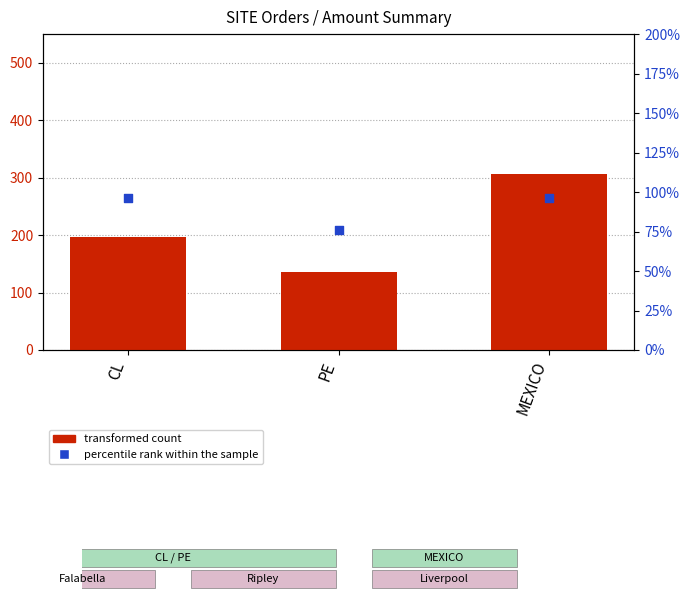

What are all the series names shown in the legend?

transformed count, percentile rank within the sample